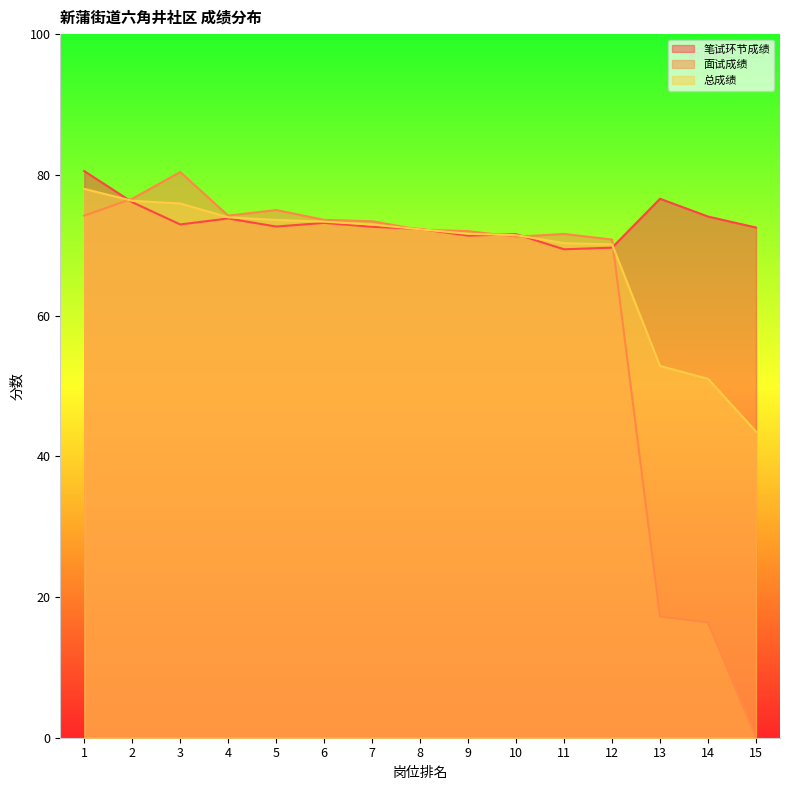

Which series changed the most between 10 and 12?

笔试环节成绩